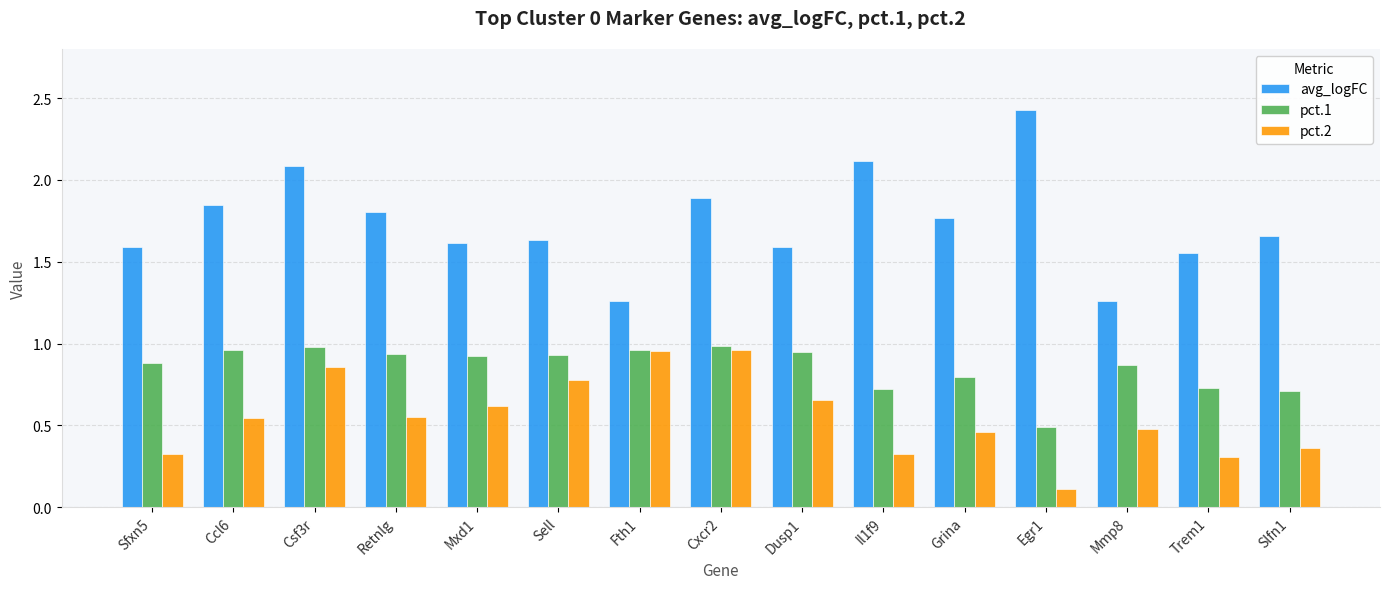

At which label is pct.1 closest to 0?

Egr1